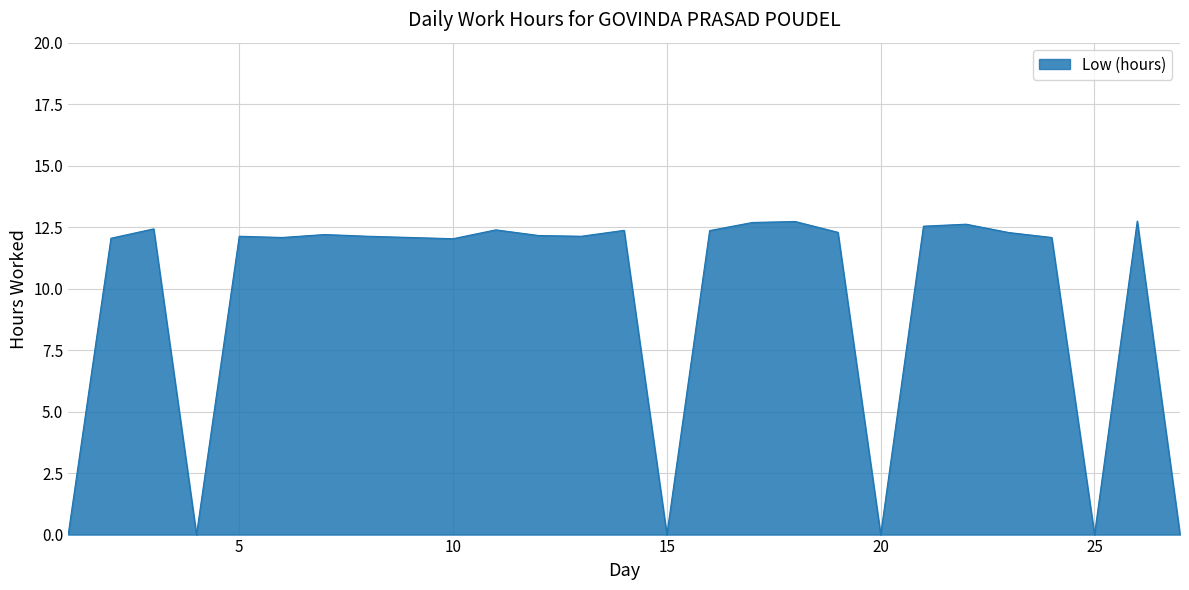

What is the greatest value displayed?

12.8